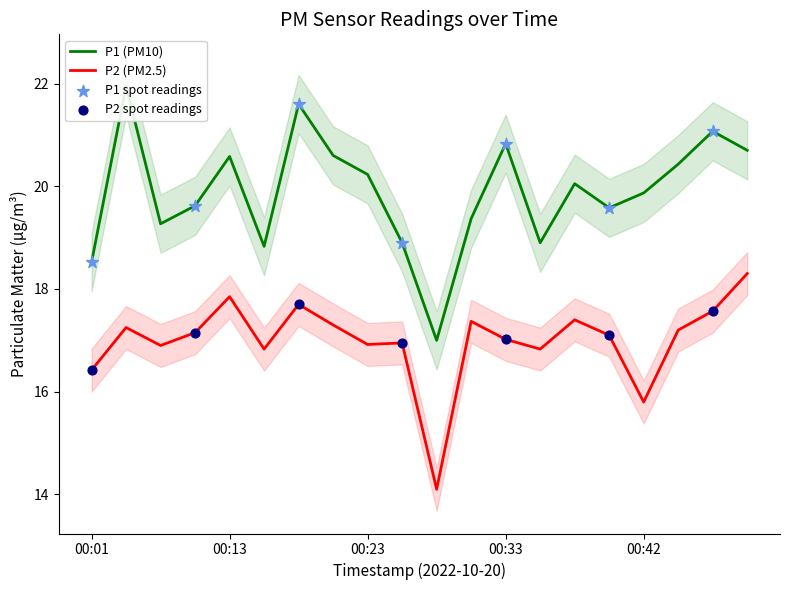

Which series contains the lowest Y value?

P2